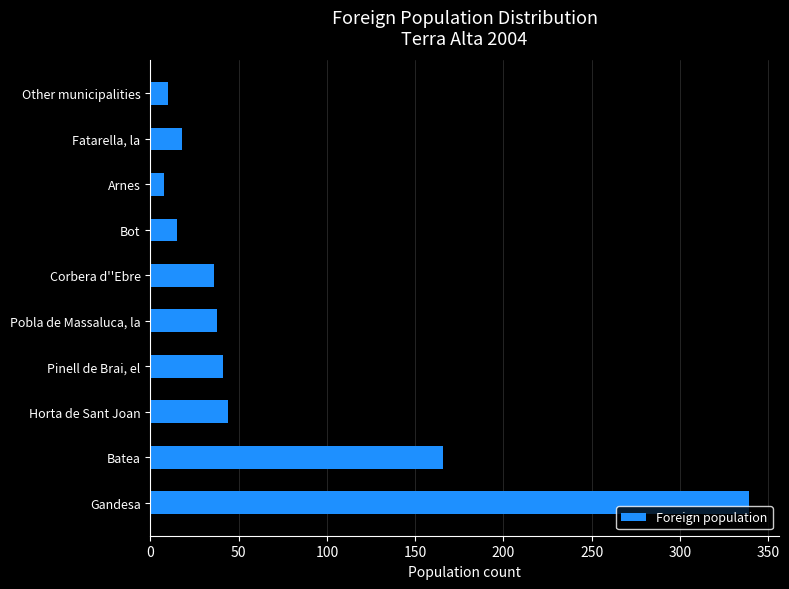

Is it true that the value at Pobla de Massaluca, la is 38?

True